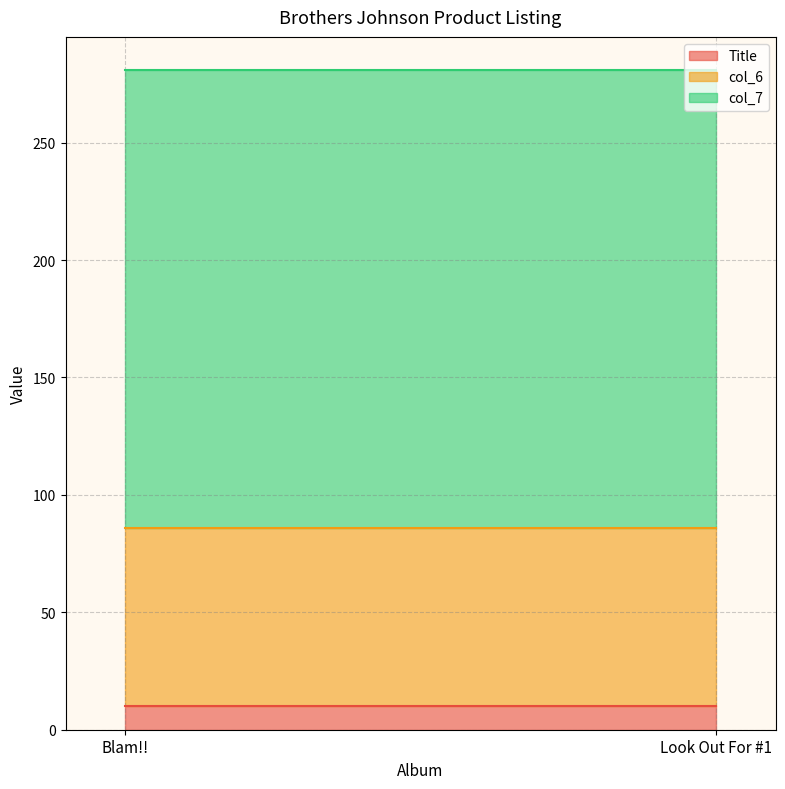

At how many categories does at least one series exceed 31?

2